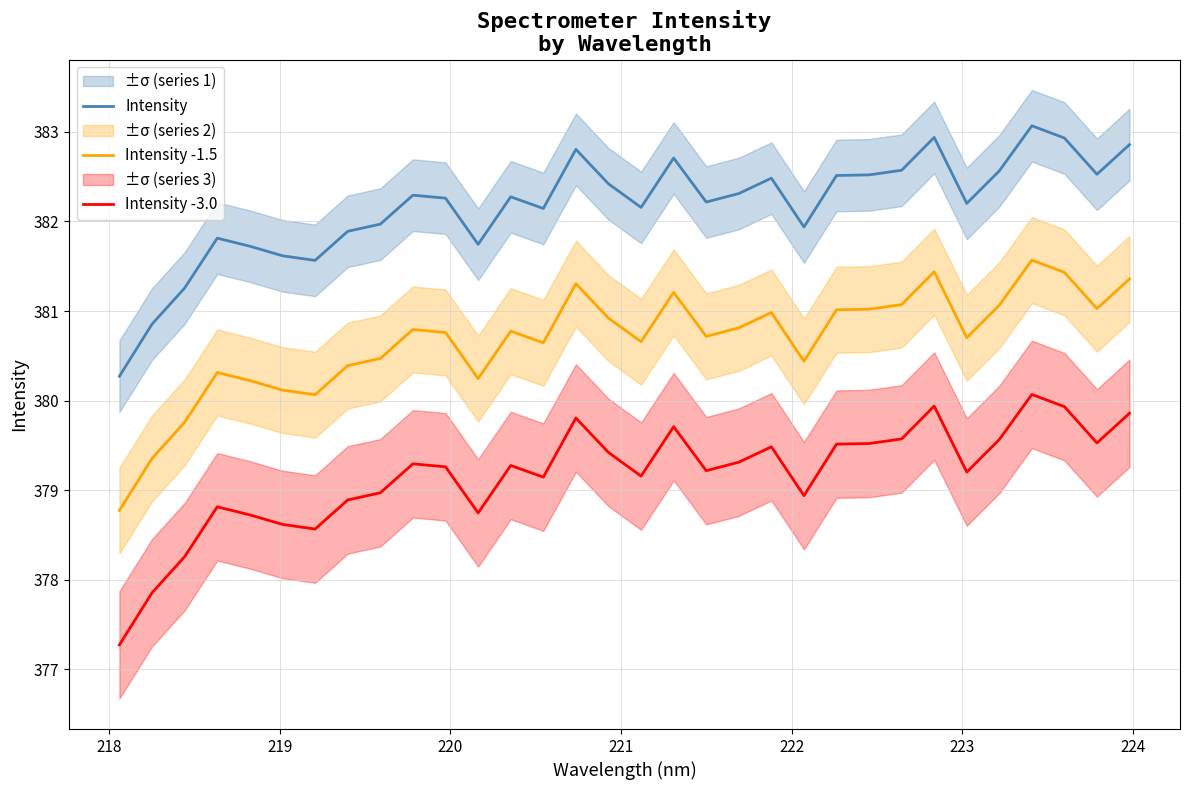

Reading left to right, transcribe all the data shown in this chart.

Intensity: 380.3	380.9	381.3	381.8	381.7	381.6	381.6	381.9	382.0	382.3	382.3	381.7	382.3	382.1	382.8	382.4	382.2	382.7	382.2	382.3	382.5	381.9	382.5	382.5	382.6	382.9	382.2	382.6	383.1	382.9	382.5	382.9
Intensity -1.5: 378.8	379.4	379.8	380.3	380.2	380.1	380.1	380.4	380.5	380.8	380.8	380.2	380.8	380.6	381.3	380.9	380.7	381.2	380.7	380.8	381.0	380.4	381.0	381.0	381.1	381.4	380.7	381.1	381.6	381.4	381.0	381.4
Intensity -3.0: 377.3	377.9	378.3	378.8	378.7	378.6	378.6	378.9	379.0	379.3	379.3	378.7	379.3	379.1	379.8	379.4	379.2	379.7	379.2	379.3	379.5	378.9	379.5	379.5	379.6	379.9	379.2	379.6	380.1	379.9	379.5	379.9